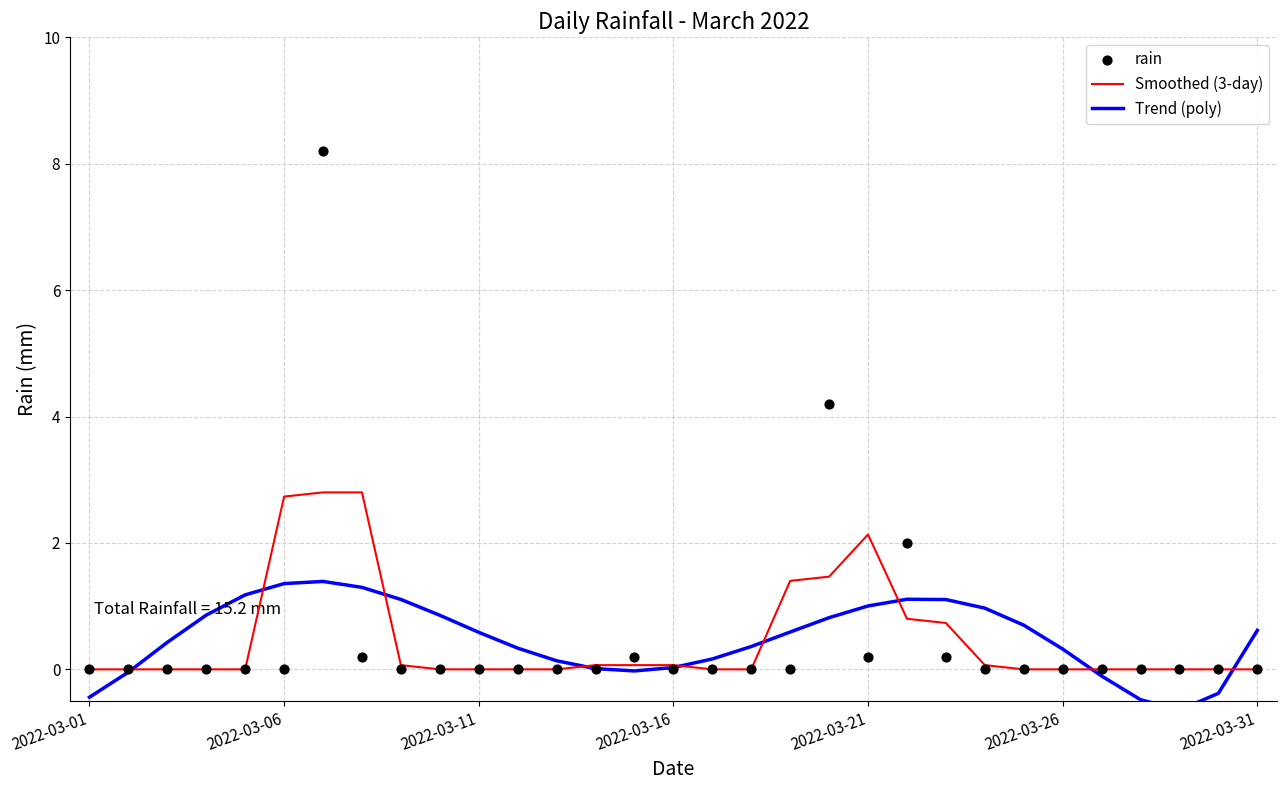

Which series has the widest spread of Y values?

rain